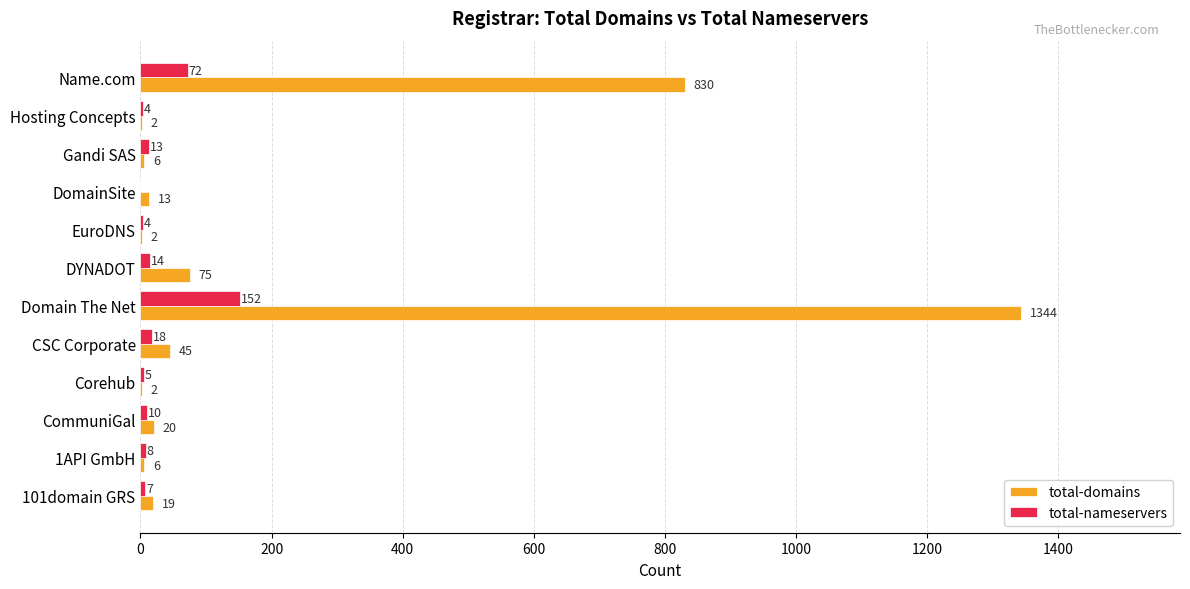

At which category is the sum across all series the highest?

Domain The Net